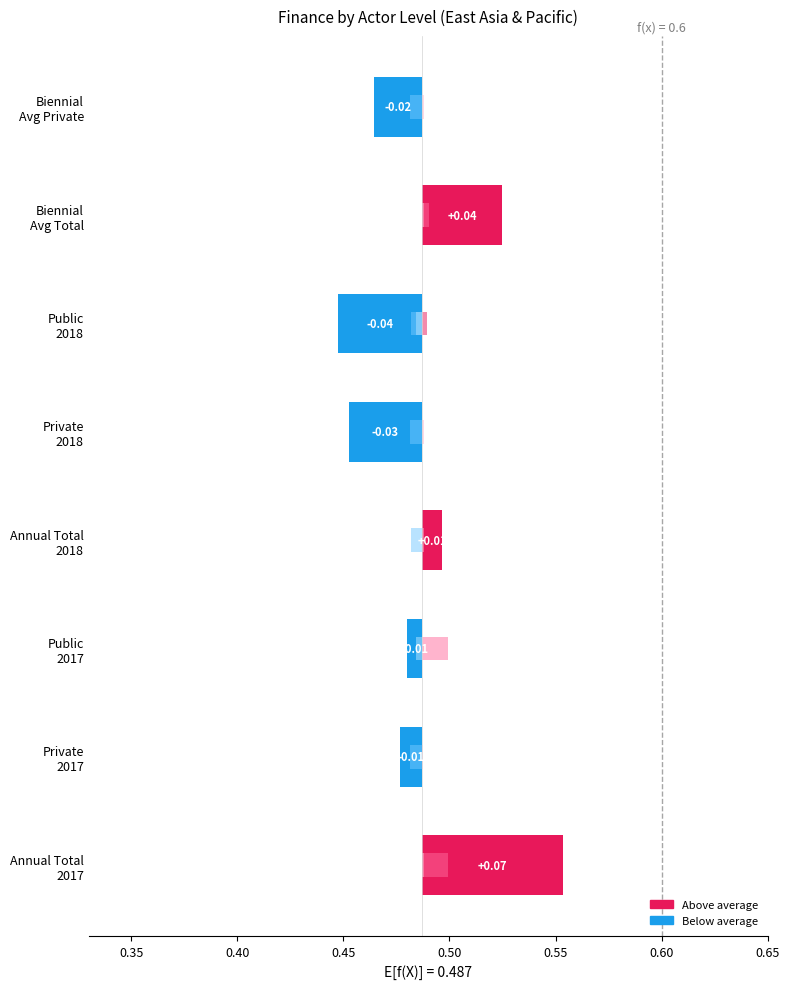

True or false: Unknown has a value of -0.0 at Annual Total 2018.

False